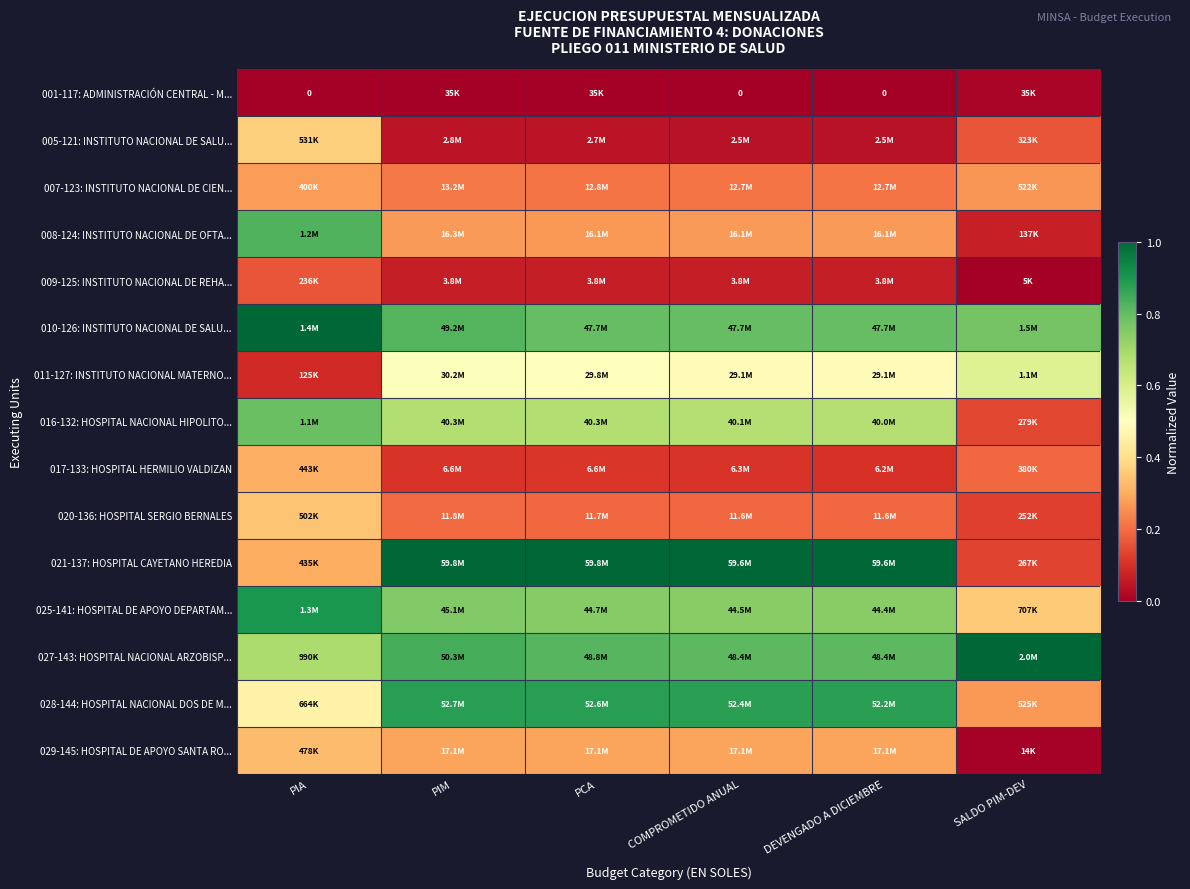

Between SALDO PIM-DEV and PIA, which is larger?

SALDO PIM-DEV